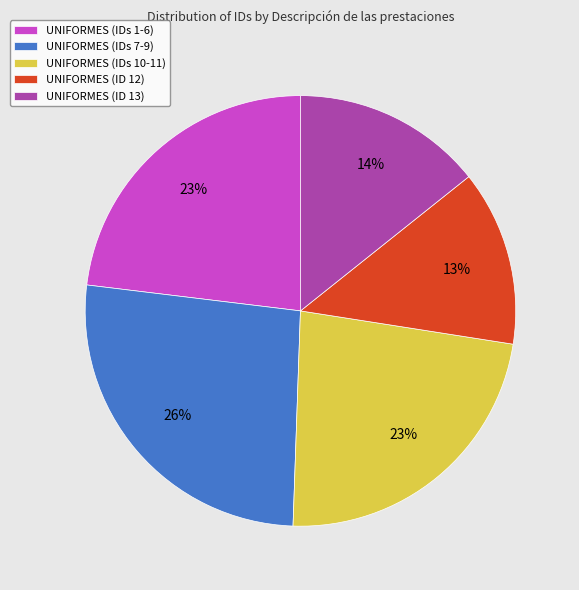

Which slice is the largest?

UNIFORMES (IDs 7-9)